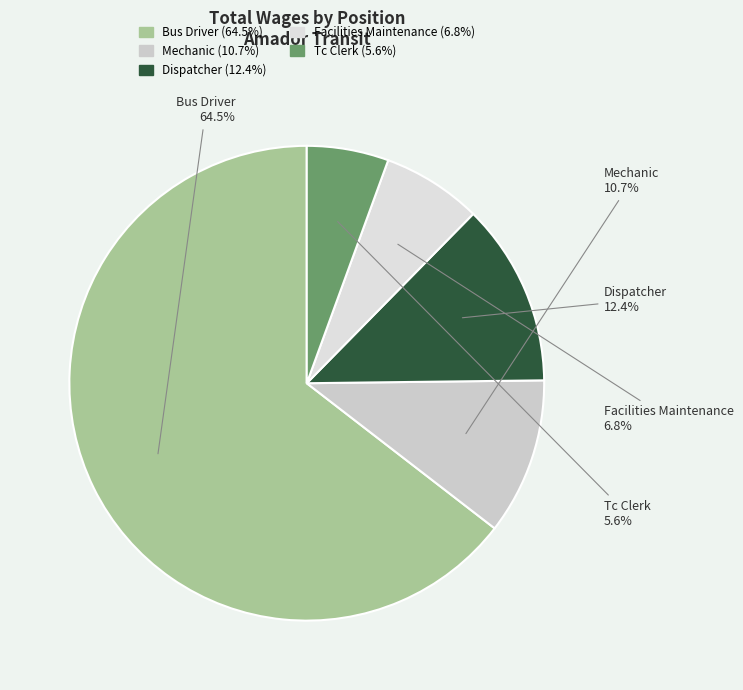

Which slice represents more than half of the pie?

Bus Driver